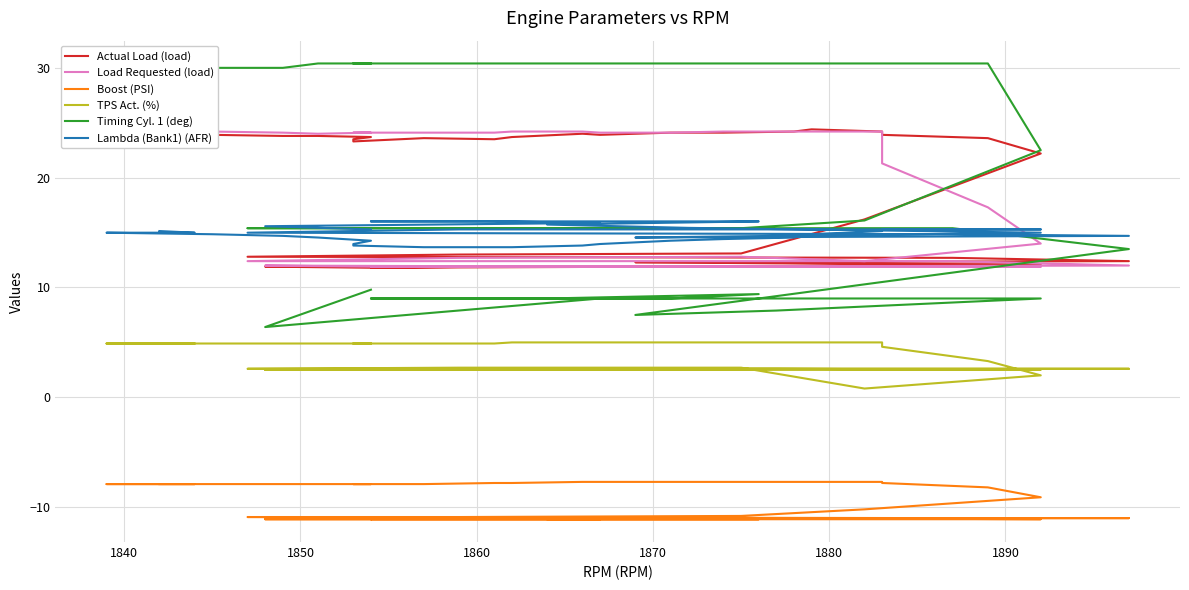

What is the spread (max minus min) of values at 1880?

38.3